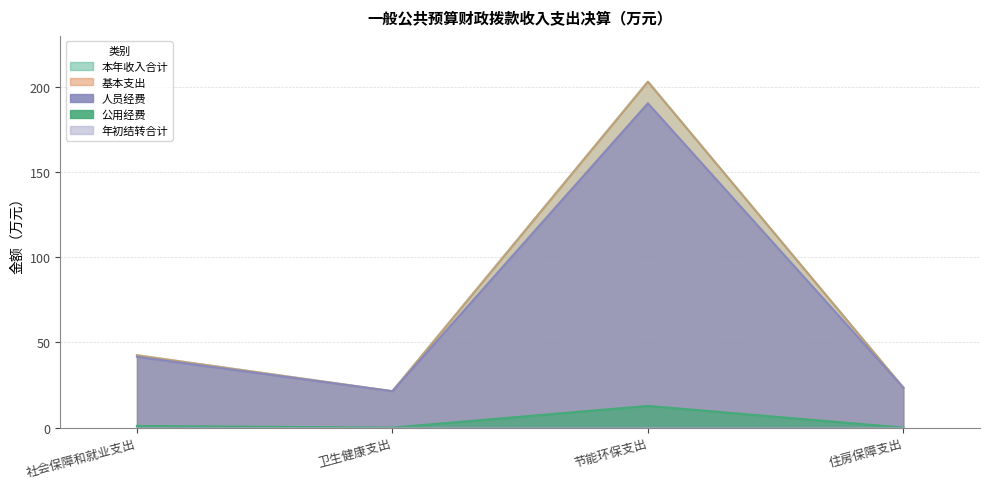

How many interior local peaks does the 公用经费 series have?

1